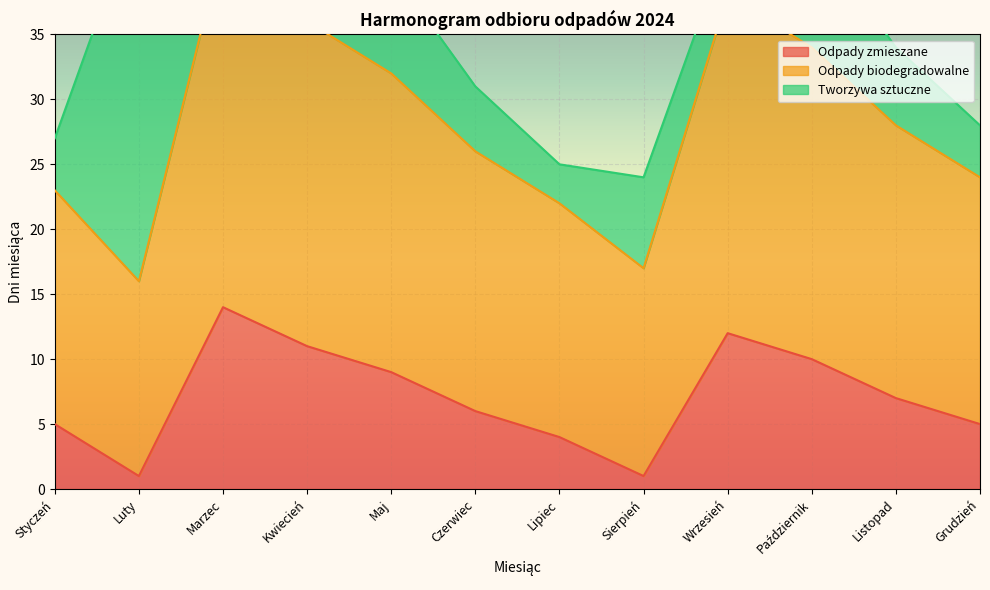

Which has a higher value, Październik or Czerwiec?

Październik